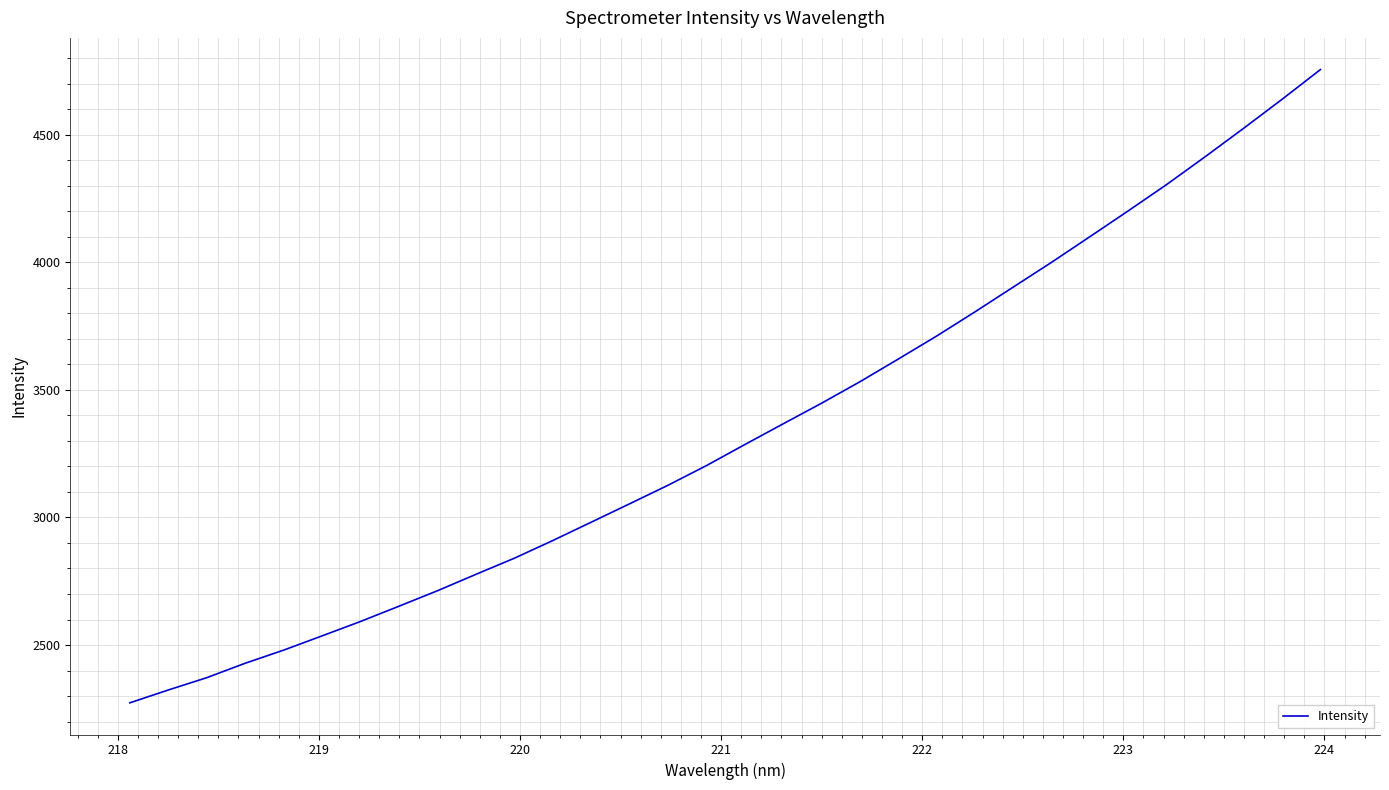

What is the minimum value shown in the chart?

2273.3